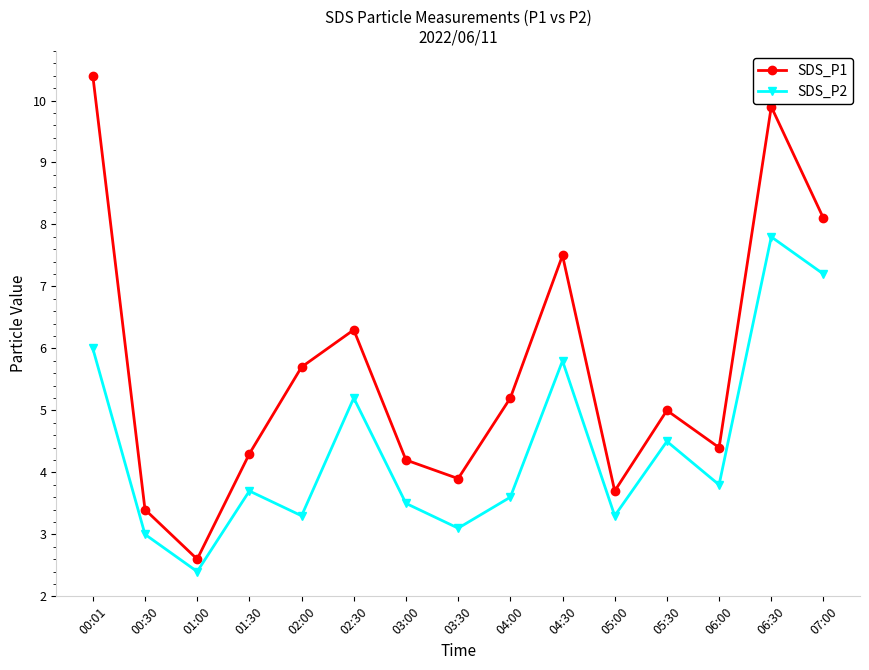

True or false: SDS_P1 and SDS_P2 cross at least once.

False